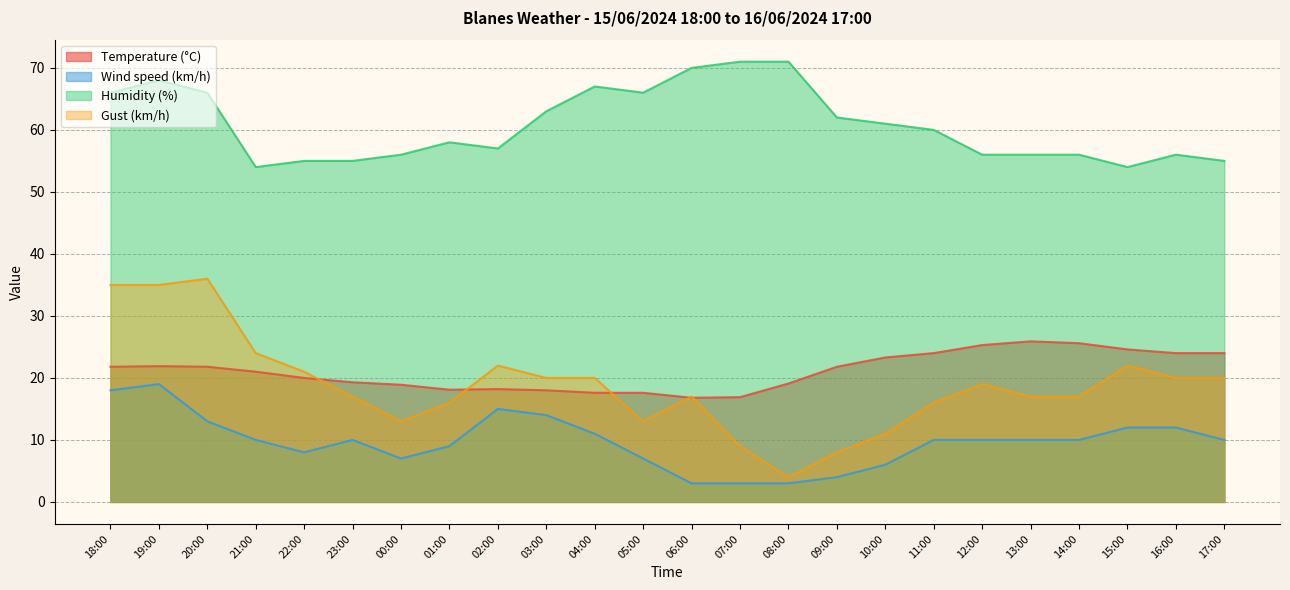

Read the Wind speed (km/h) value at 18:00.

18.0